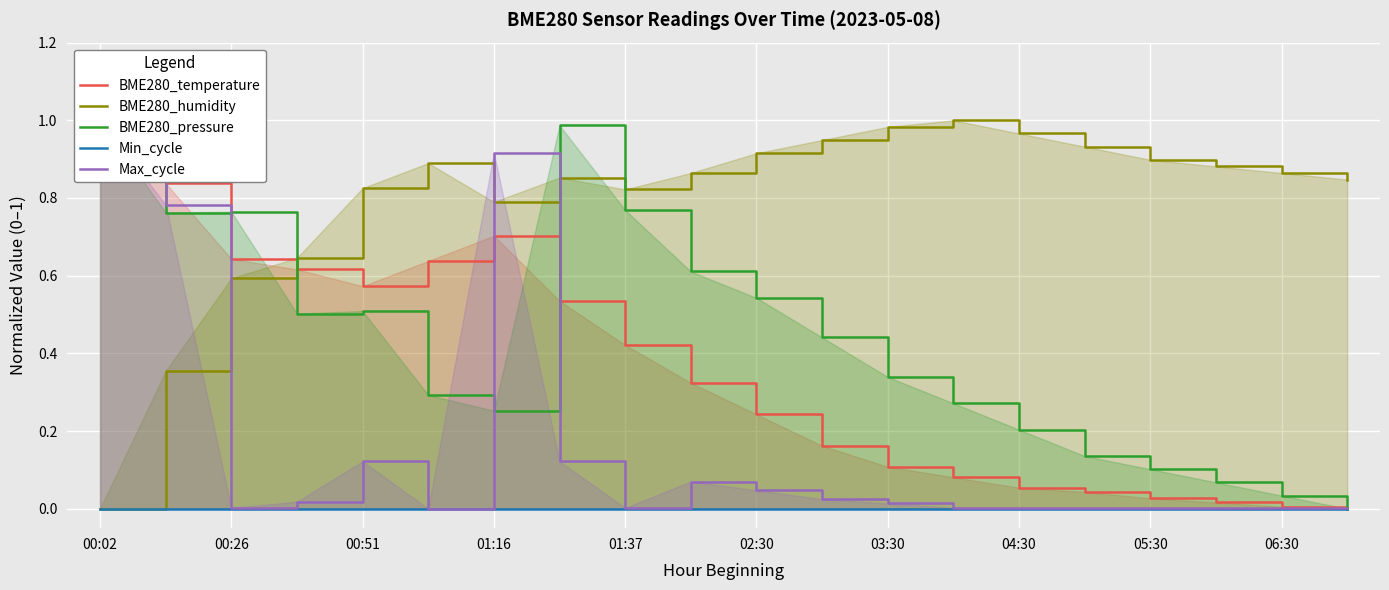

At how many categories does at least one series exceed 0?

20